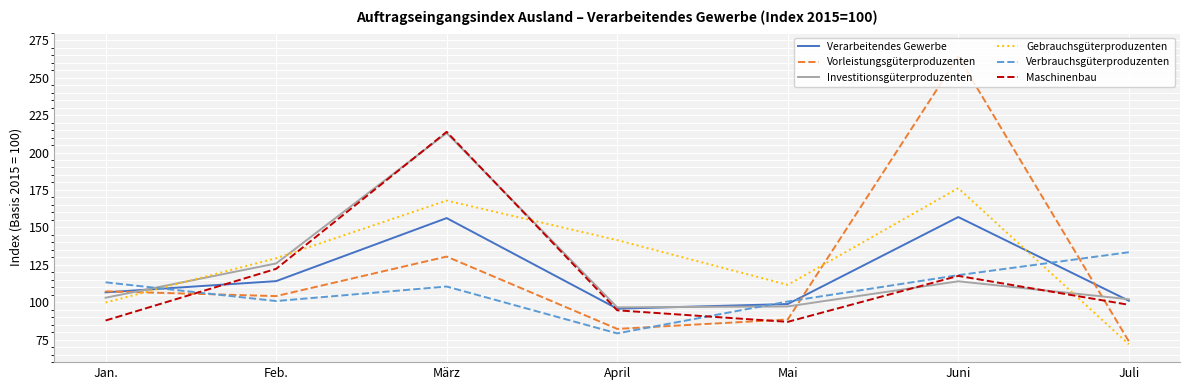

What is the minimum value shown in the chart?

71.9